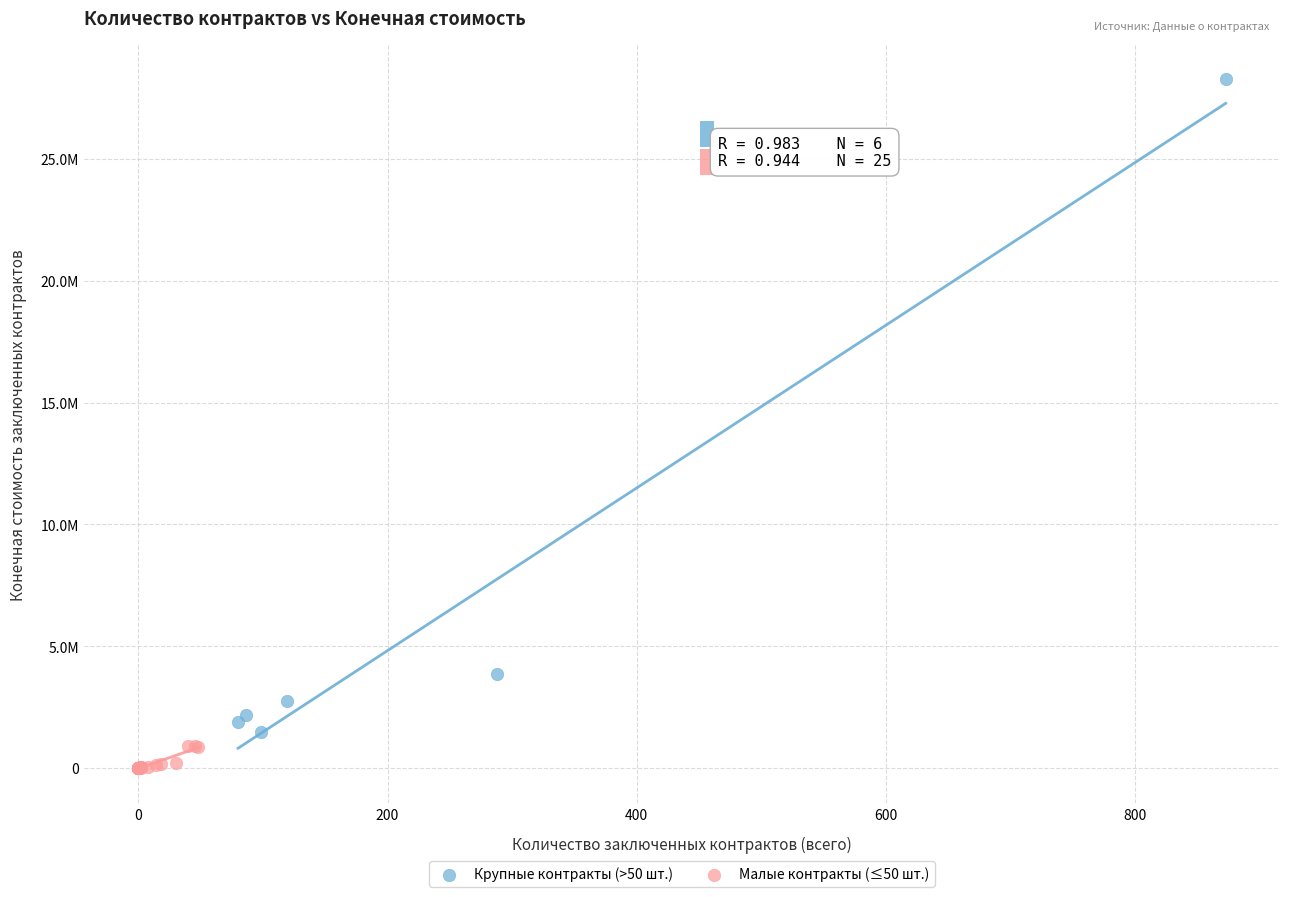

What are all the series names shown in the legend?

Крупные контракты (>50 шт.), Малые контракты (≤50 шт.)